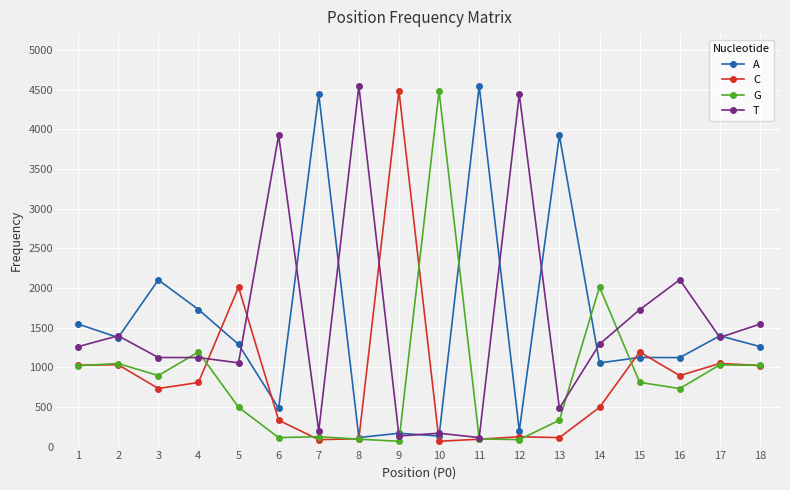

What is the value of the A point at the 6th from the left?

483